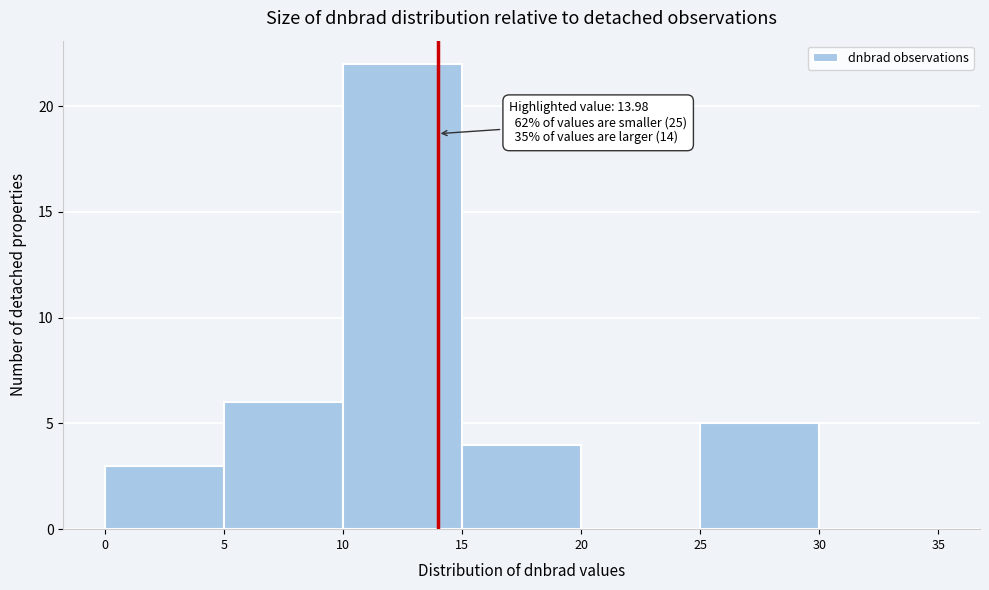

Over which range of the x-axis is the bar tallest?

10 to 15